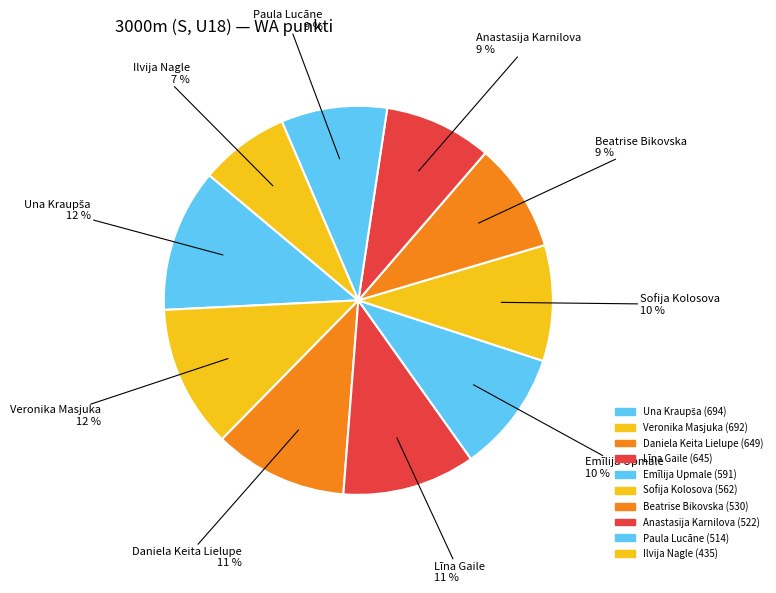

How many slices are in this pie chart?

10